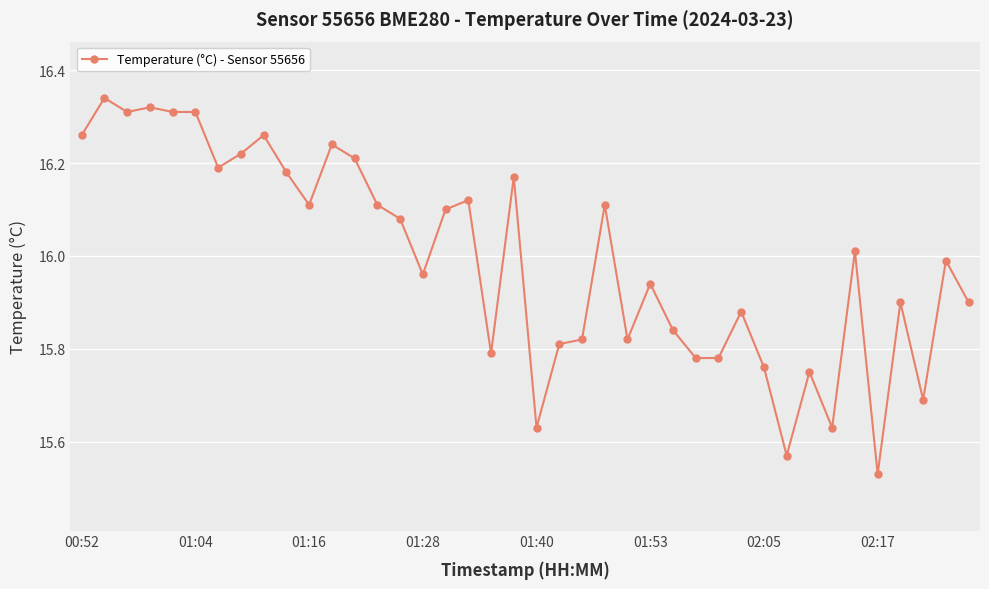

What is the sum of all values?

639.7